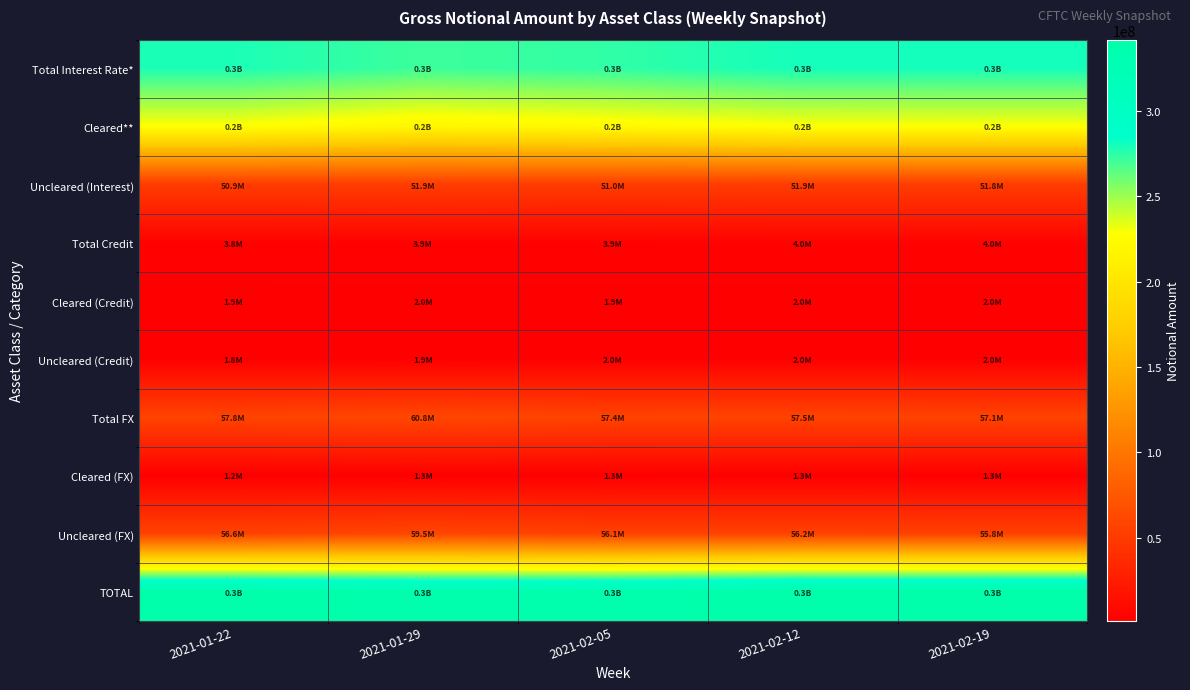

At how many categories does at least one series exceed 218633401?

5